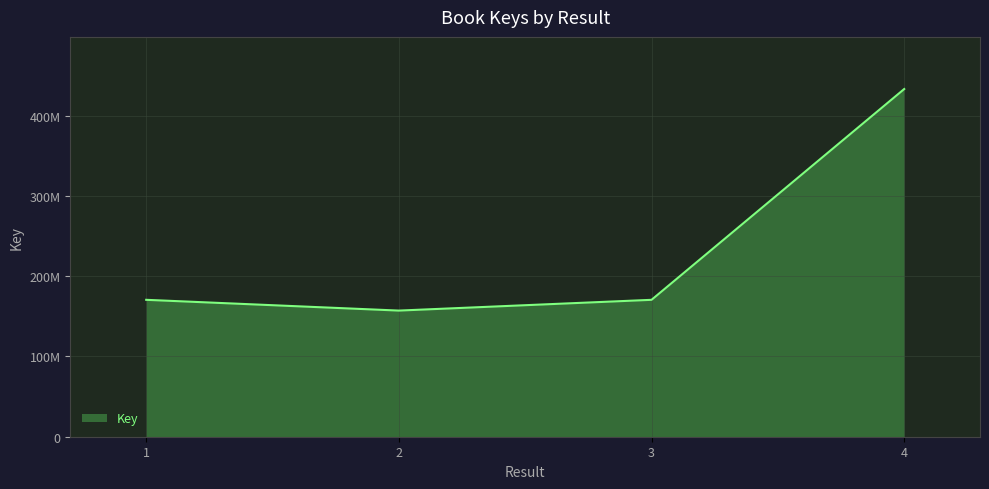

What is the difference between the maximum and minimum values?

275904955